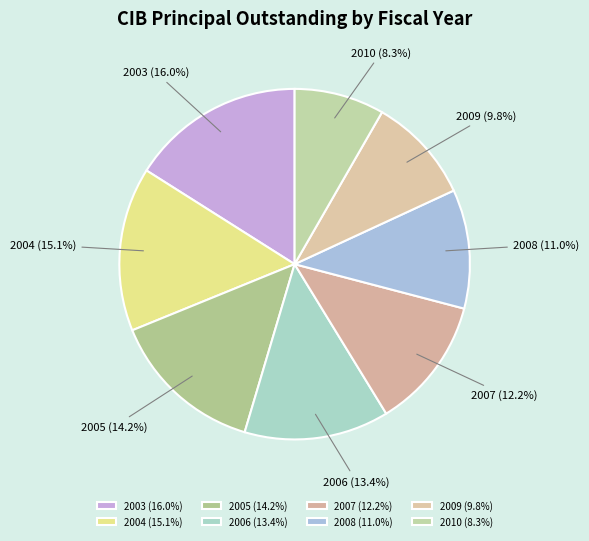

What portion of the pie excludes 2003?

84.0%